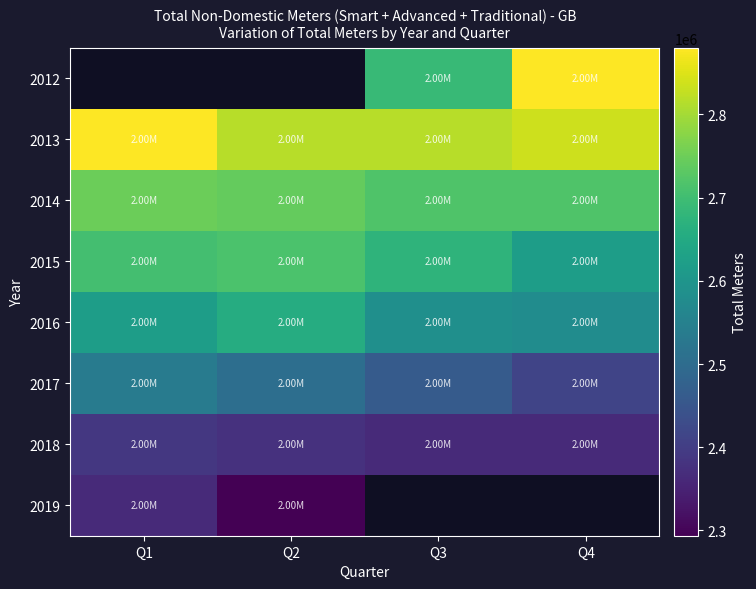

Rank the categories by 2013 value from lowest to highest.

Q3, Q2, Q4, Q1